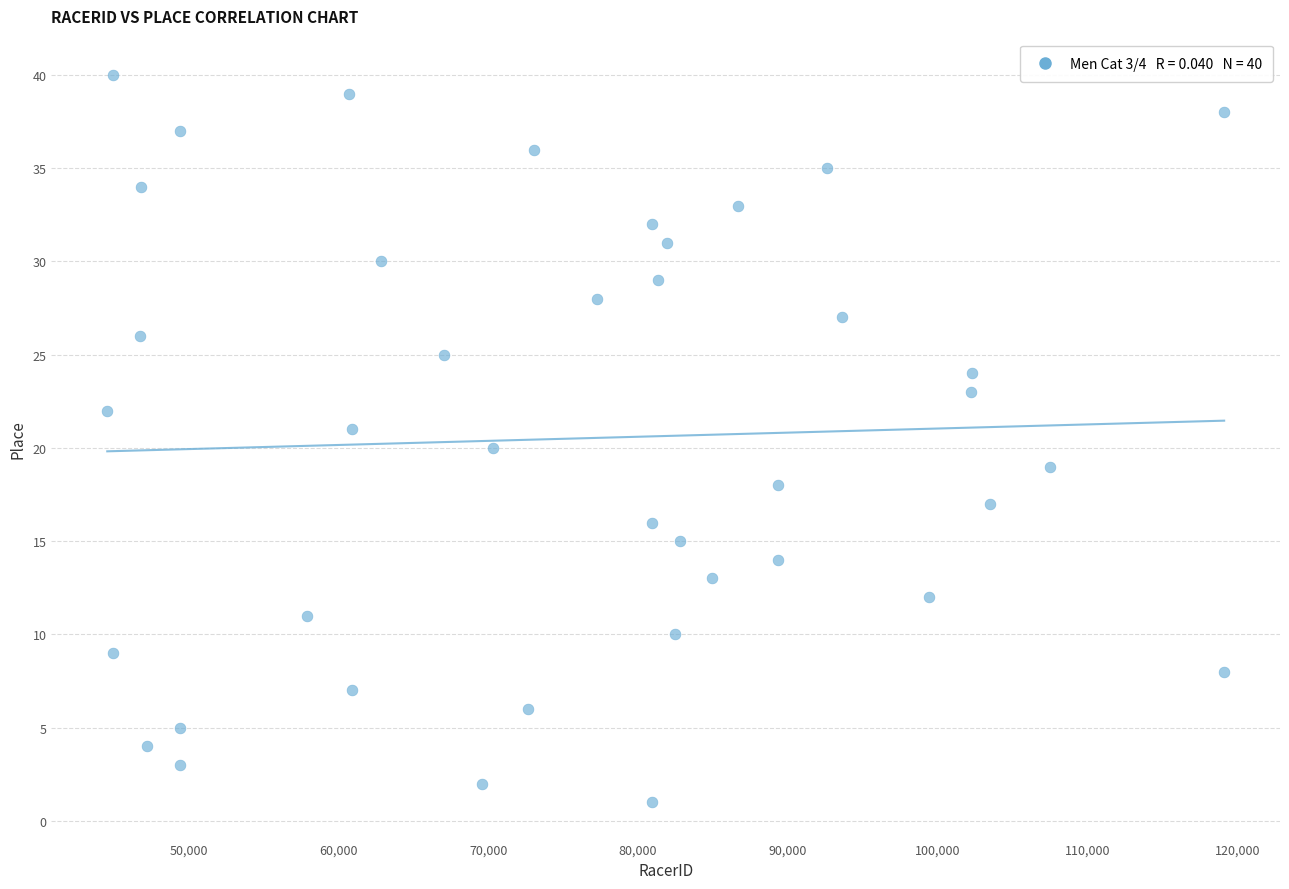

What is the range of Y values (max minus min)?

39